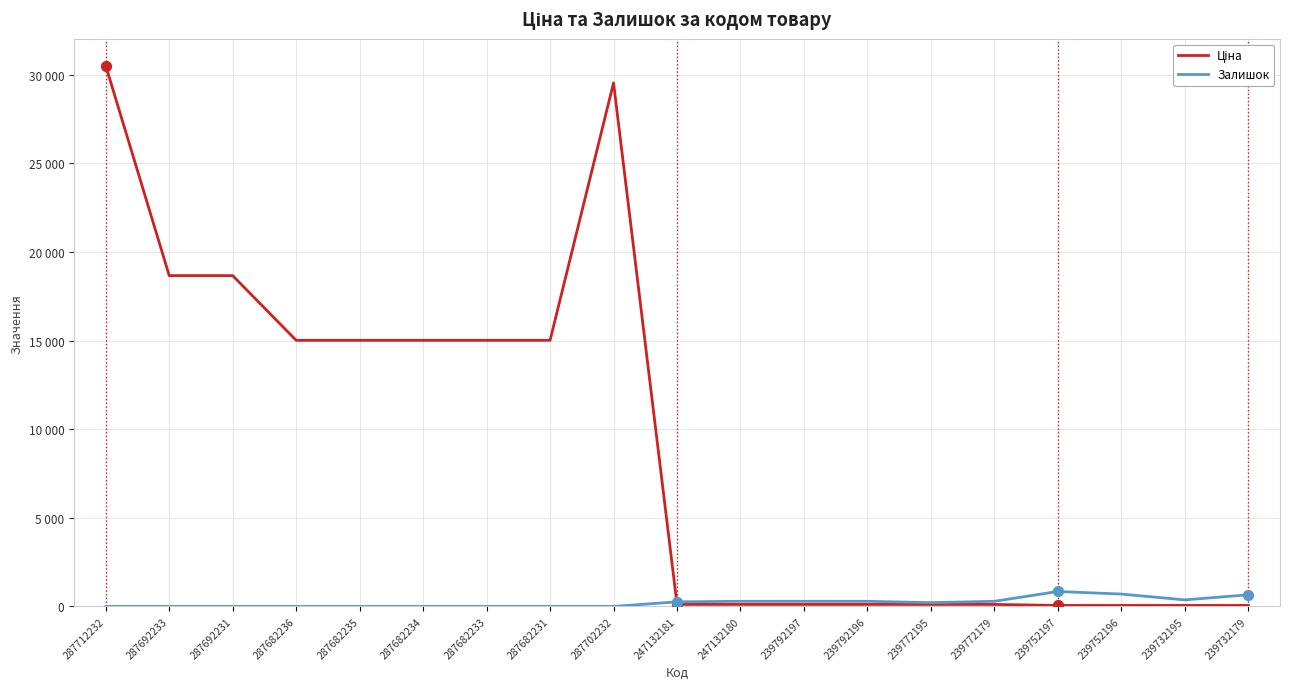

Does the chart have visible grid lines?

Yes